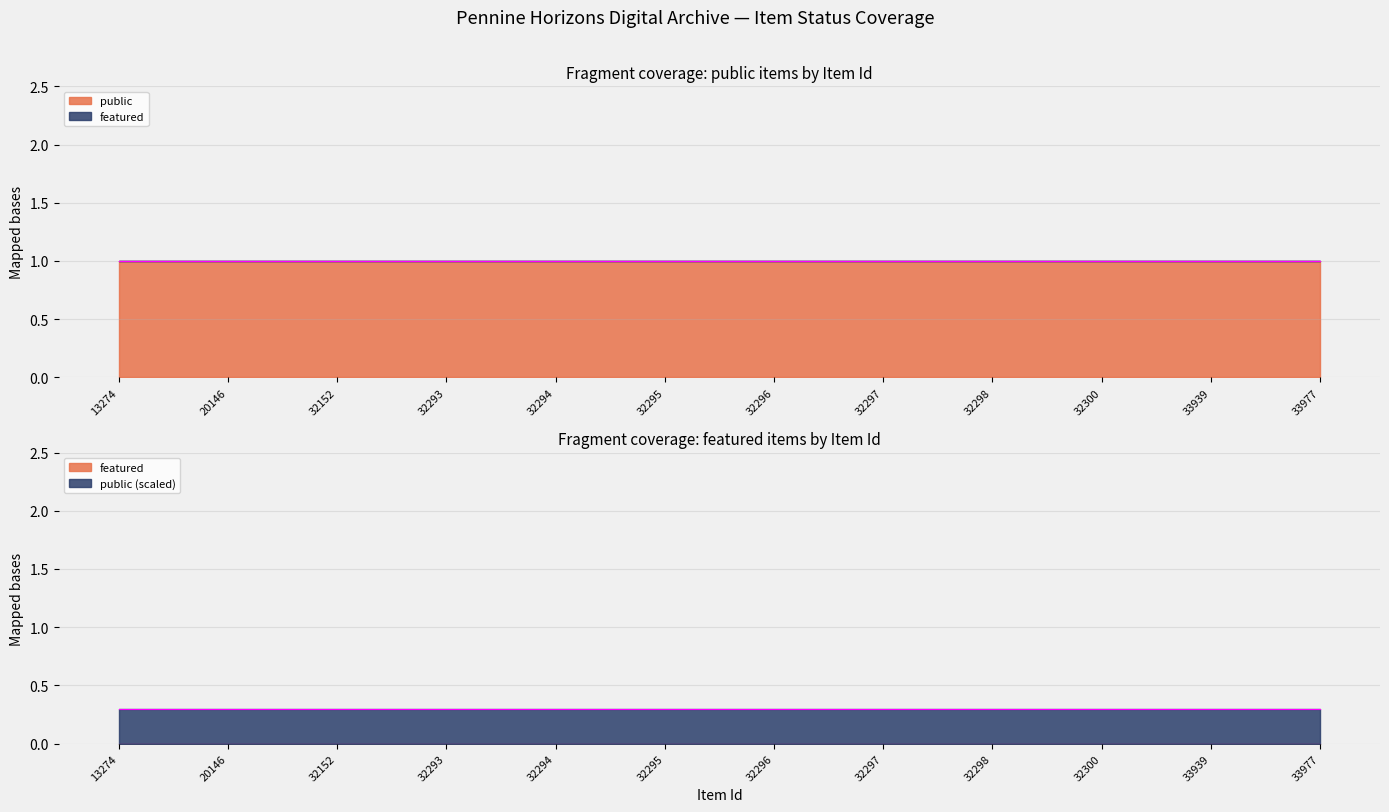

True or false: public and featured cross at least once.

False